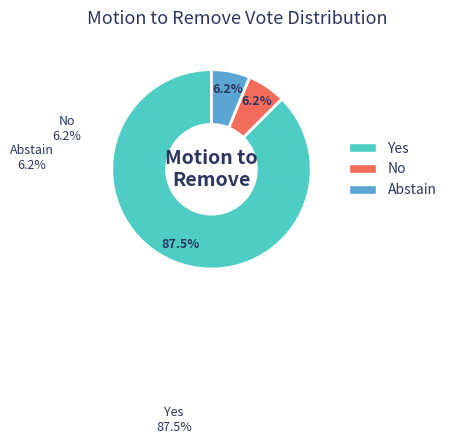

What is the ratio of the value at Abstain to the value at No?

1.0